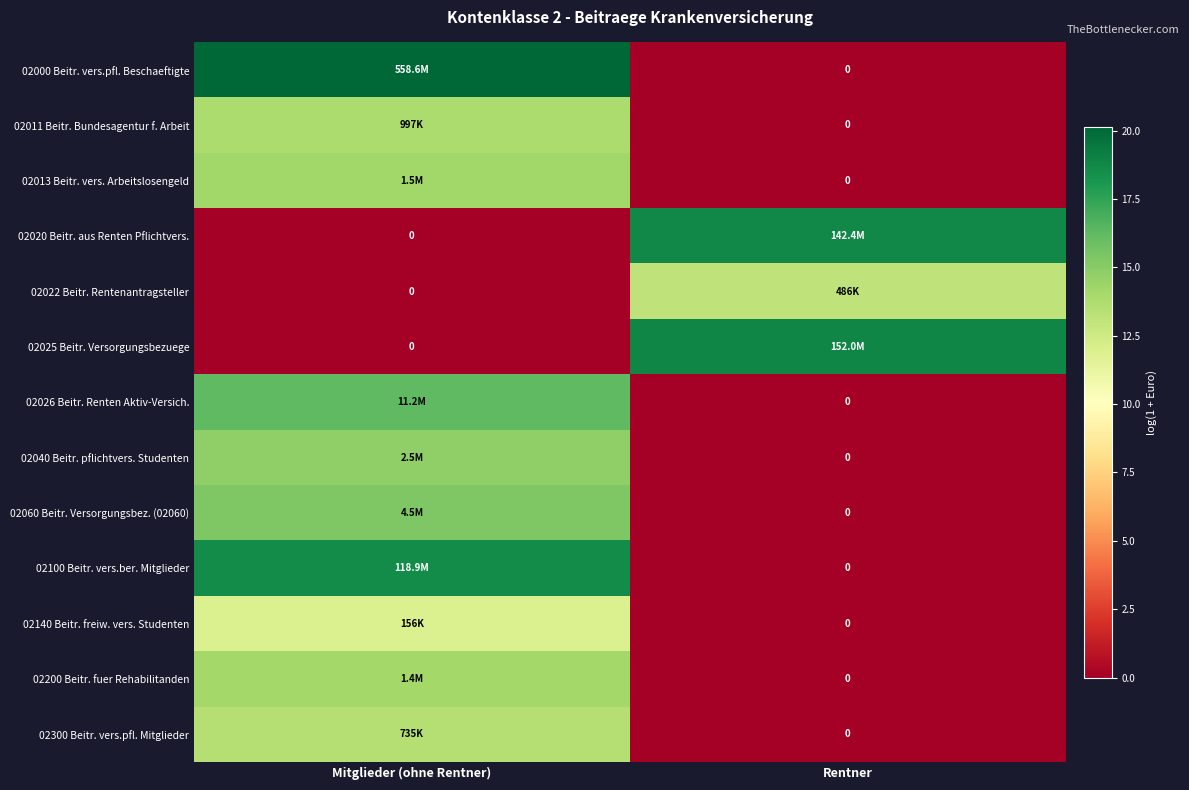

What is the difference between the 02040 Beitr. pflichtvers. Studenten values at Rentner and Mitglieder (ohne Rentner)?

14.7